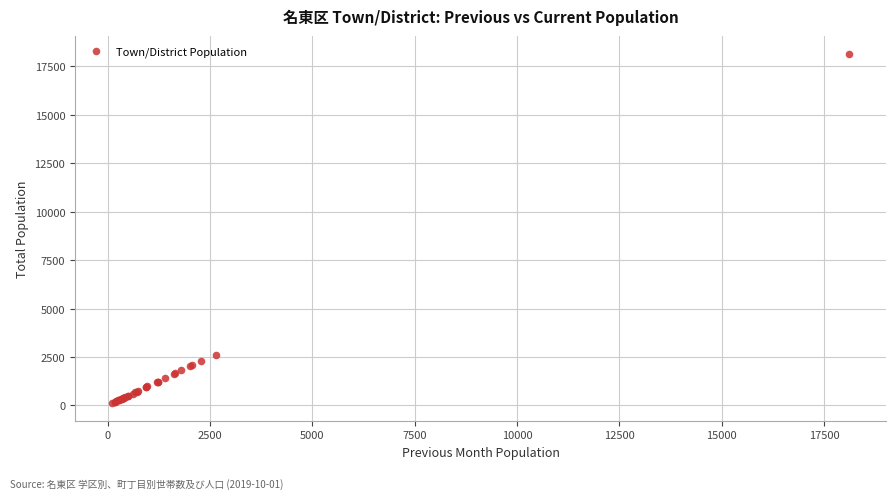

What Y value in the scatter plot is closest to 9138?

2628